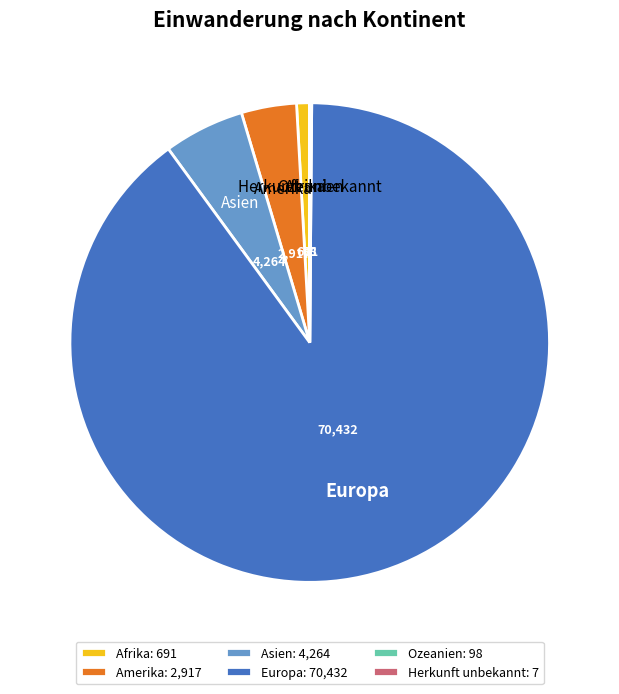

Between Europa and Amerika, which is larger?

Europa